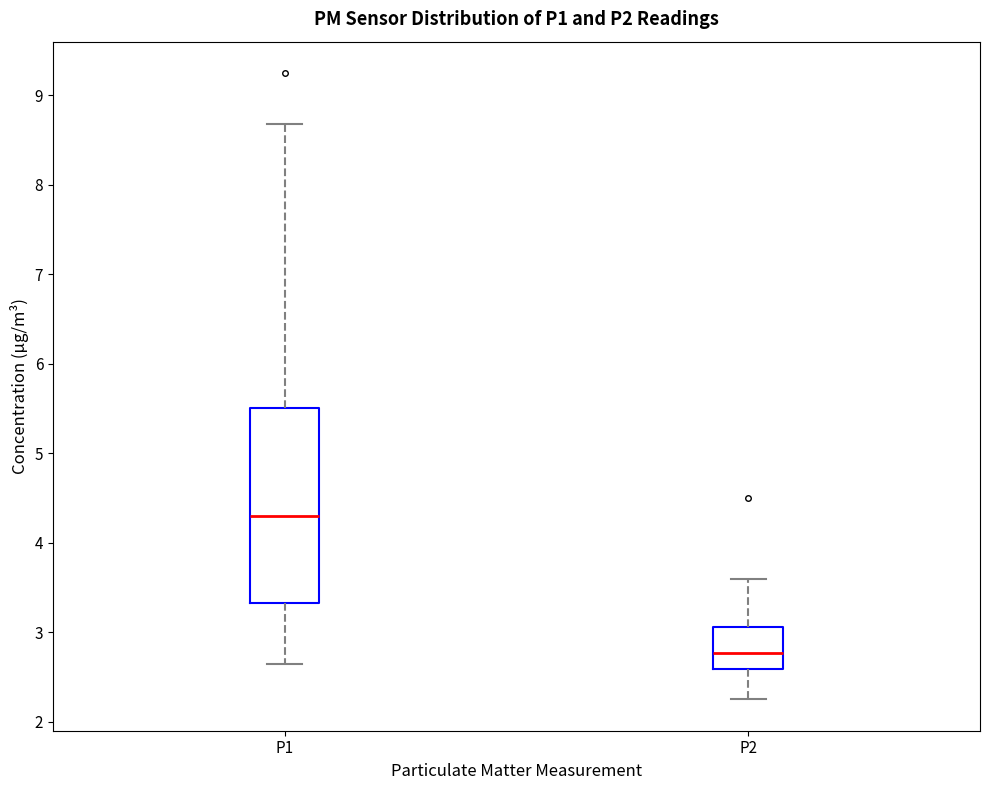

Where is the lower edge of the box for P2 on the y-axis? The values are not printed on the chart, so give them approximately, as read against the axis.

2.6